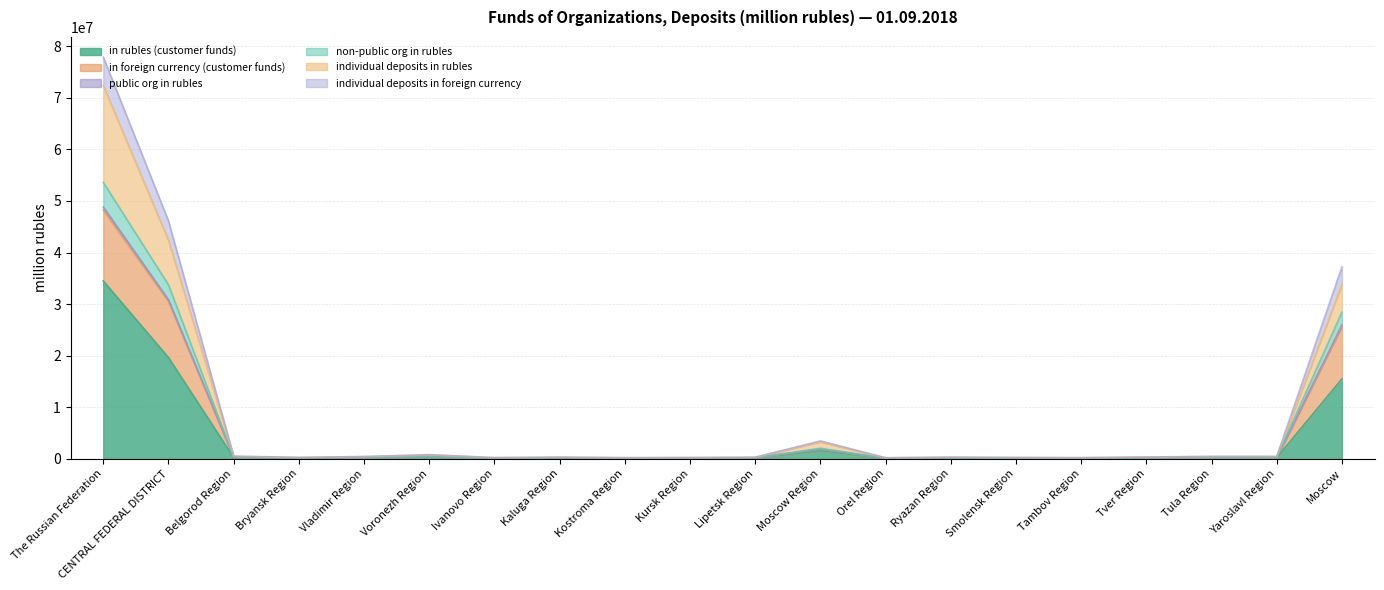

What is the sum of all public org in rubles values?

157056324